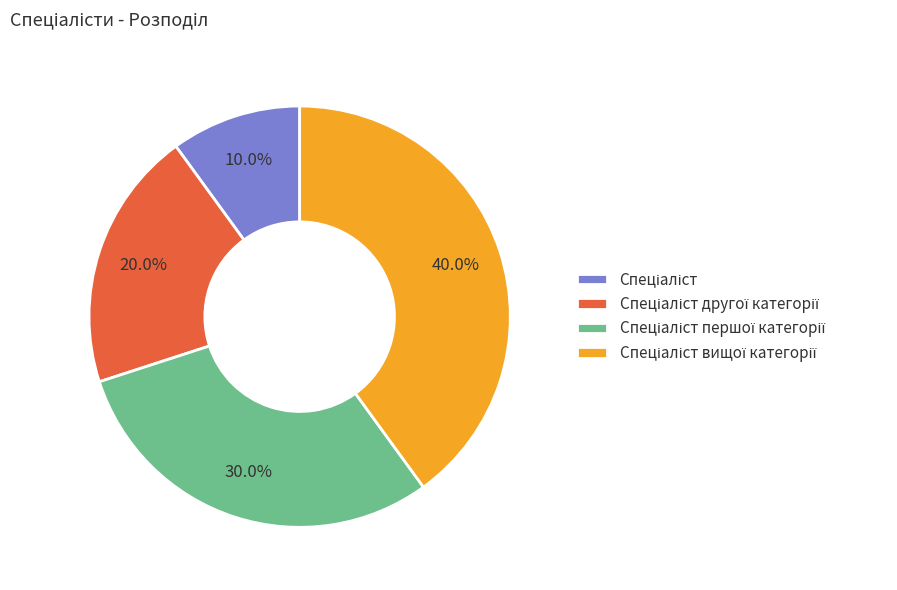

How many slices are in this pie chart?

4